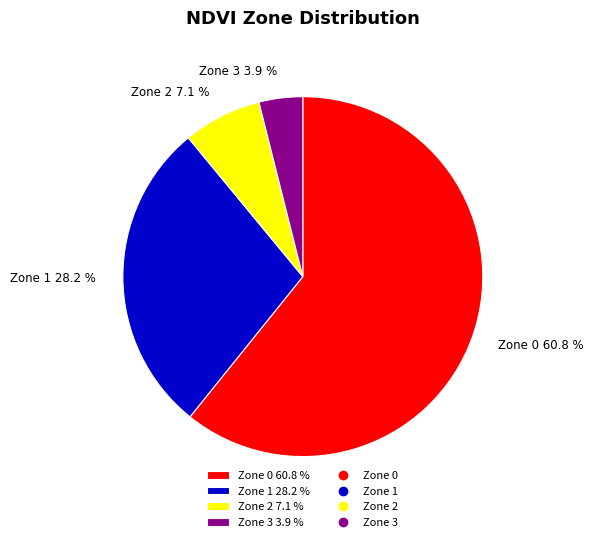

To the nearest percent, what portion does Zone 1 represent?

28%